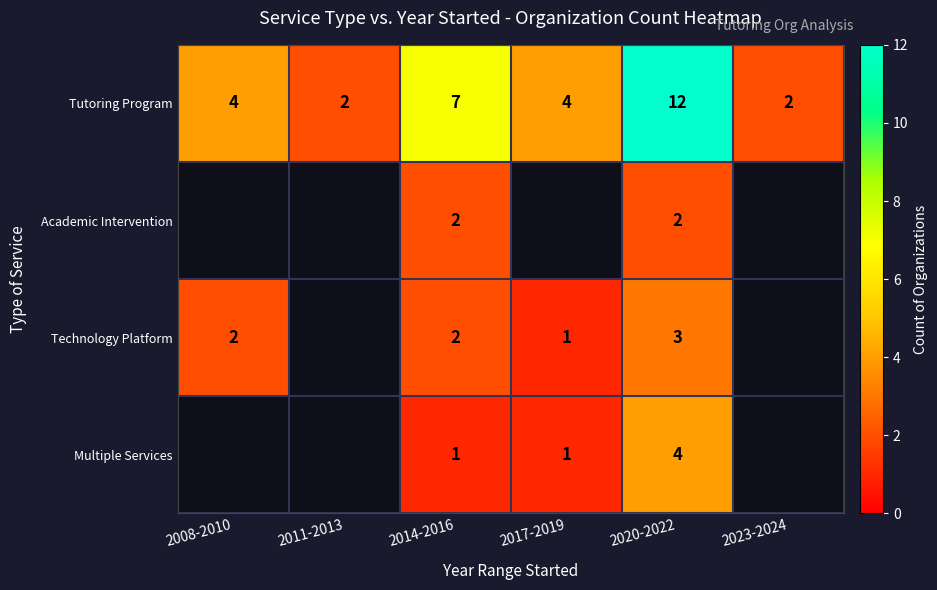

What is the sum of all Tutoring Program values?

31